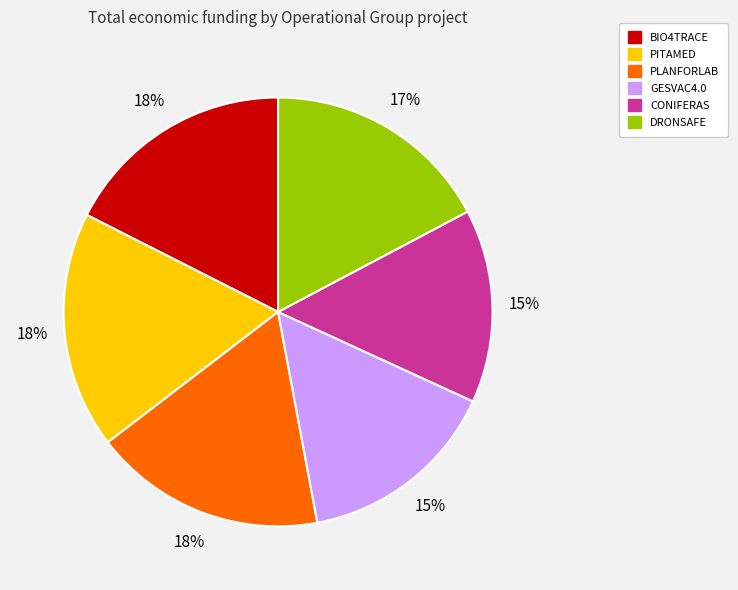

To the nearest percent, what is the difference between the largest and smallest slice percentages?

3%